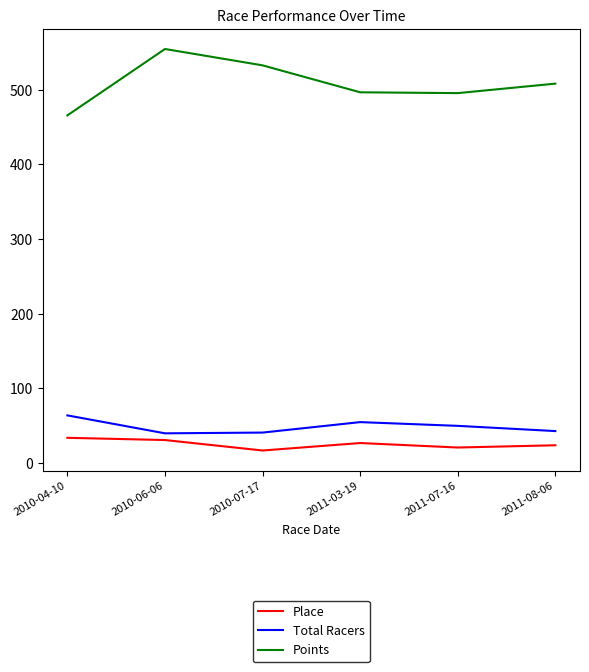

True or false: Total Racers and Place intersect in this chart.

False